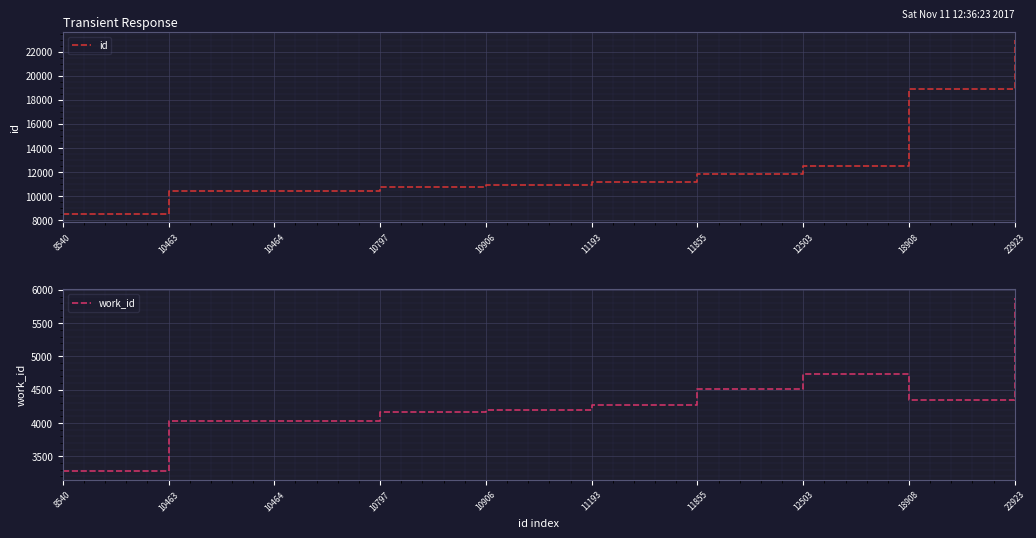

At which label does work_id reach its peak?

22923